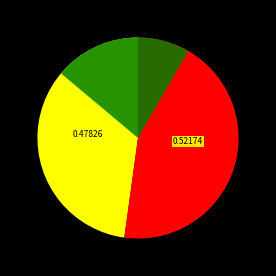

Between Place 10 (11 racers) and Place 11 (12 racers), which is larger?

Place 11 (12 racers)